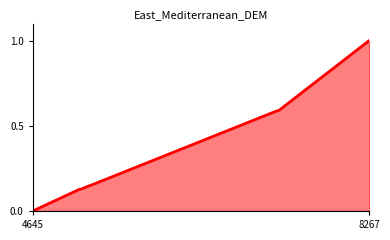

What is the greatest value displayed?

1.0